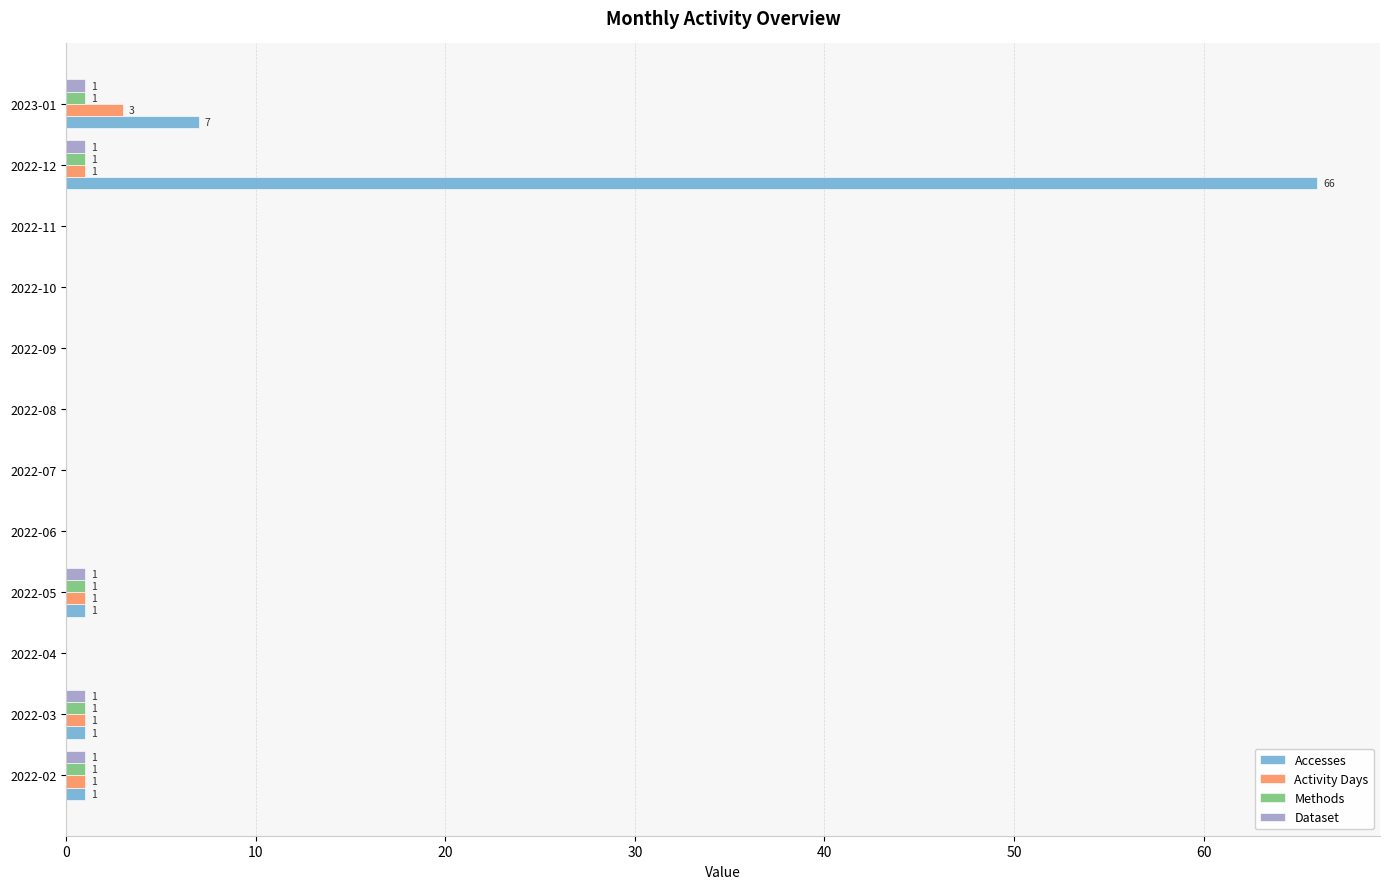

Where is Accesses nearest to the value 33?

2023-01